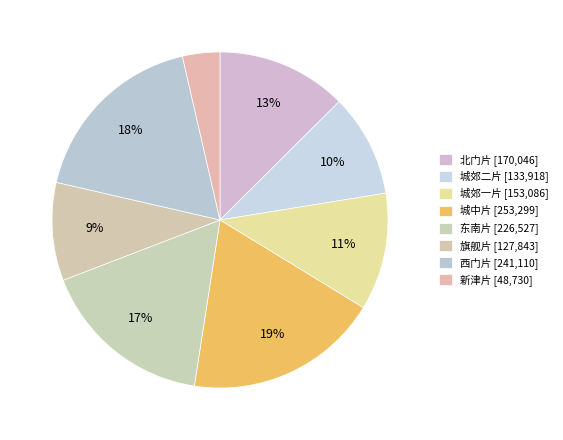

Which category has the biggest portion of the pie?

城中片